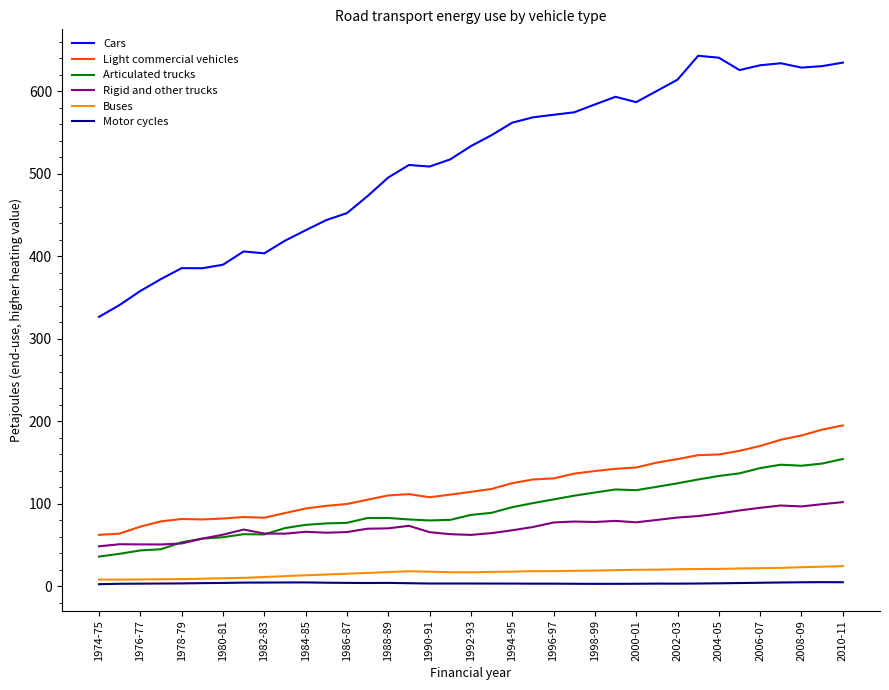

What is the minimum value shown in the chart?

2.5